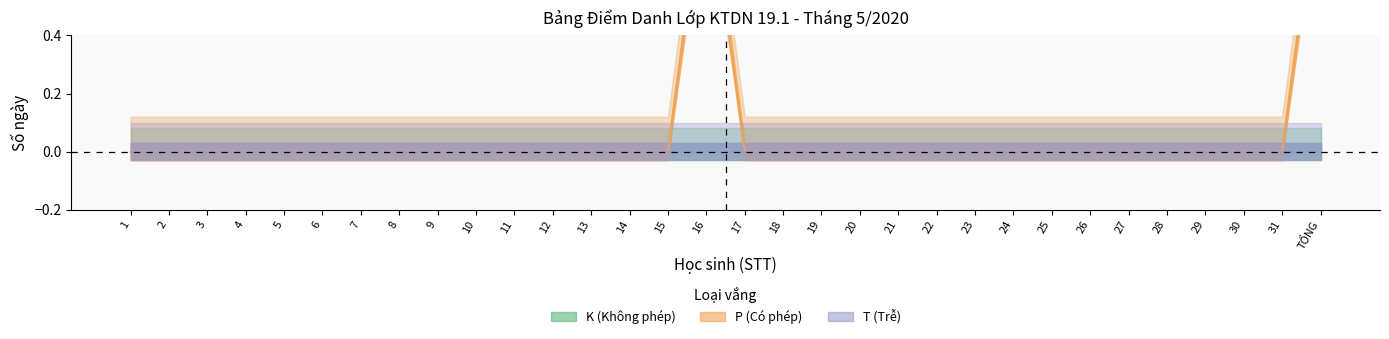

Does the chart display data point markers on the line(s)?

No